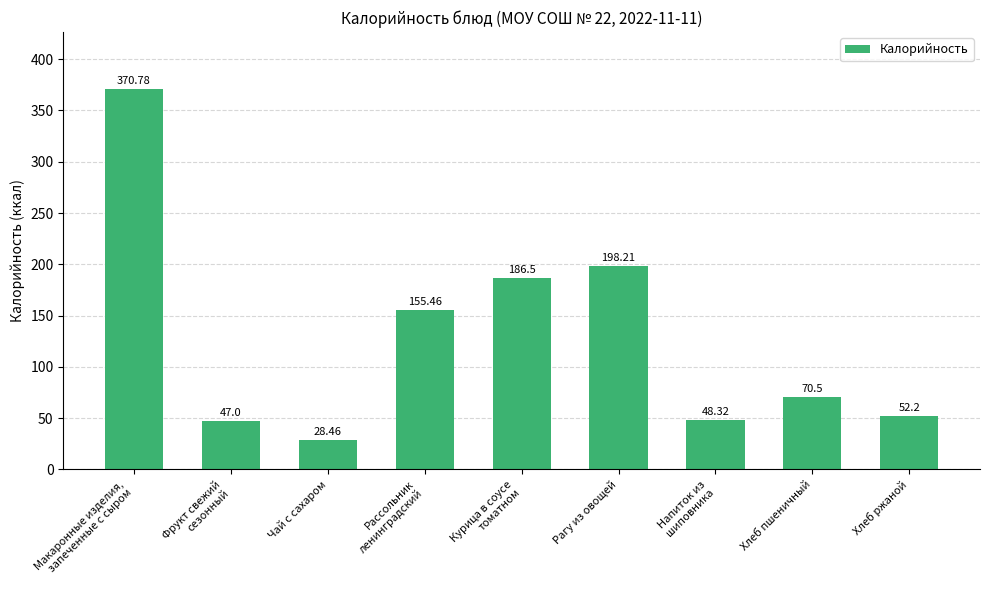

What is the greatest value displayed?

370.8